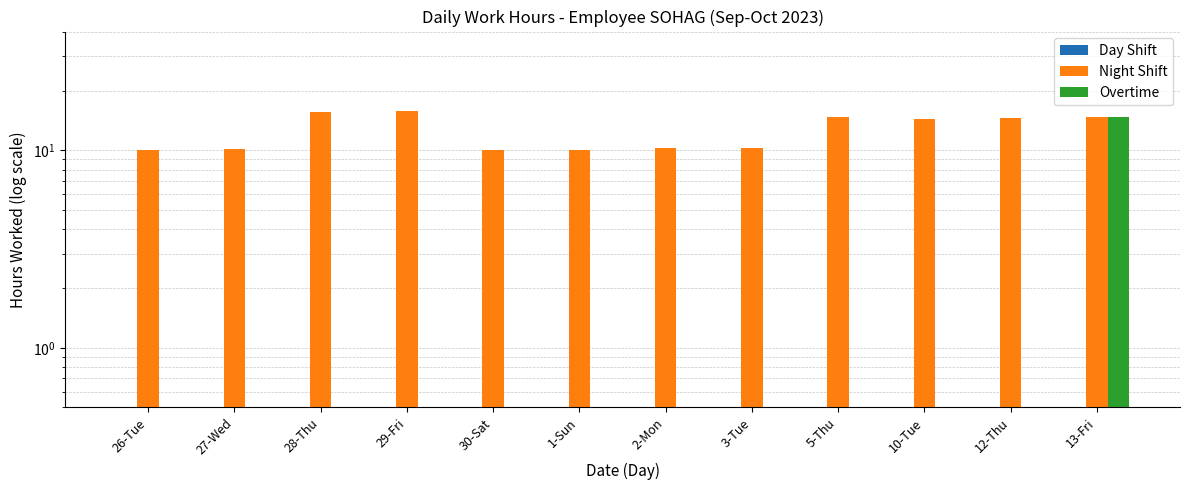

What are all the series names shown in the legend?

Day Shift, Night Shift, Overtime